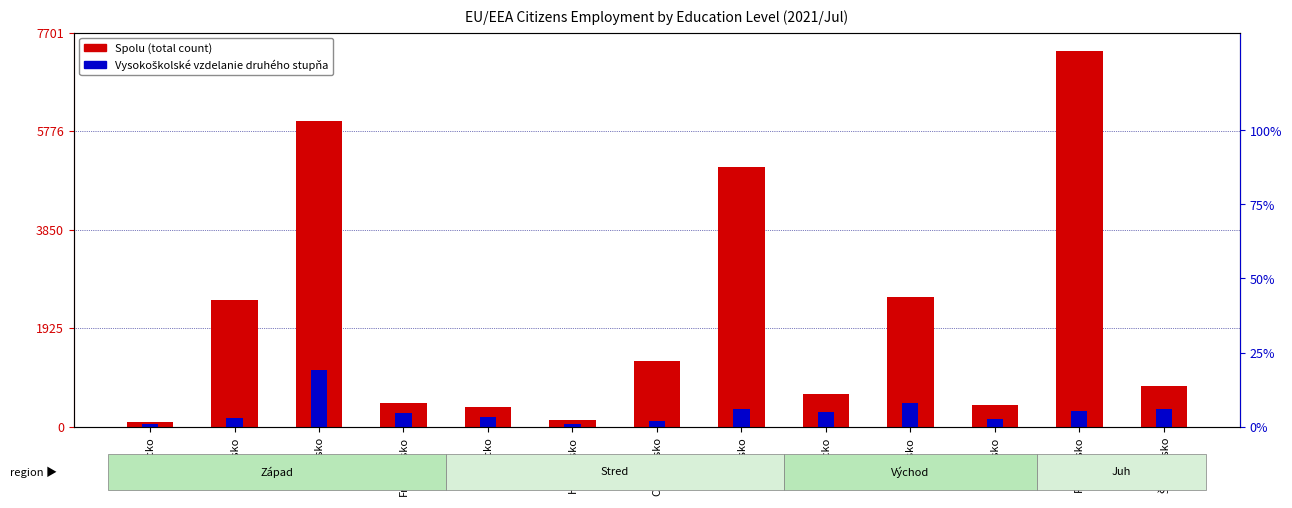

At which label does Vysokoškolské vzdelanie druhého stupňa first exceed 267?

Česko